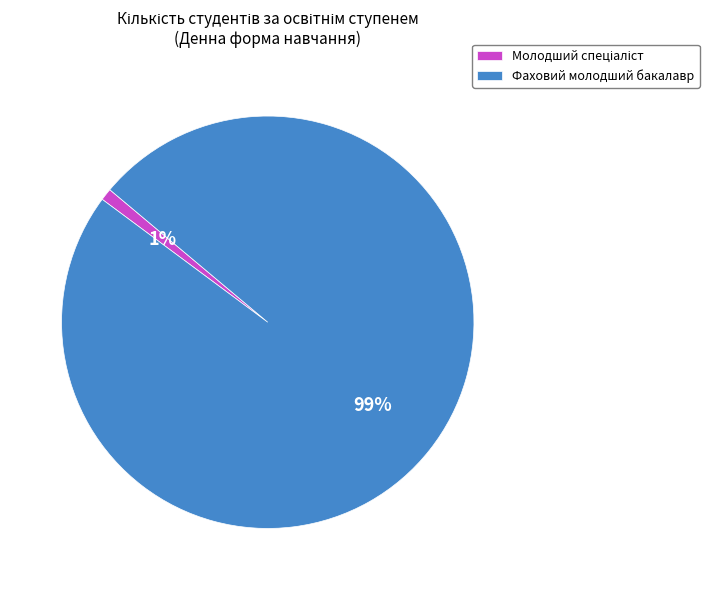

What percentage is the Фаховий молодший бакалавр slice, to the nearest percent?

99%